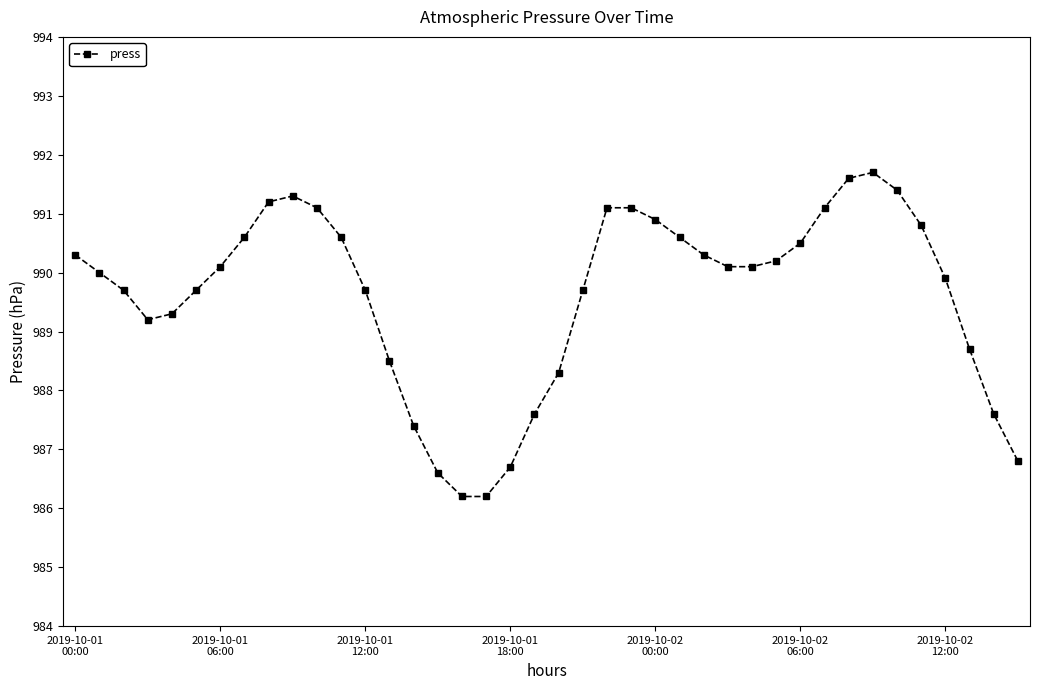

What is the difference between the maximum and minimum values?

5.5